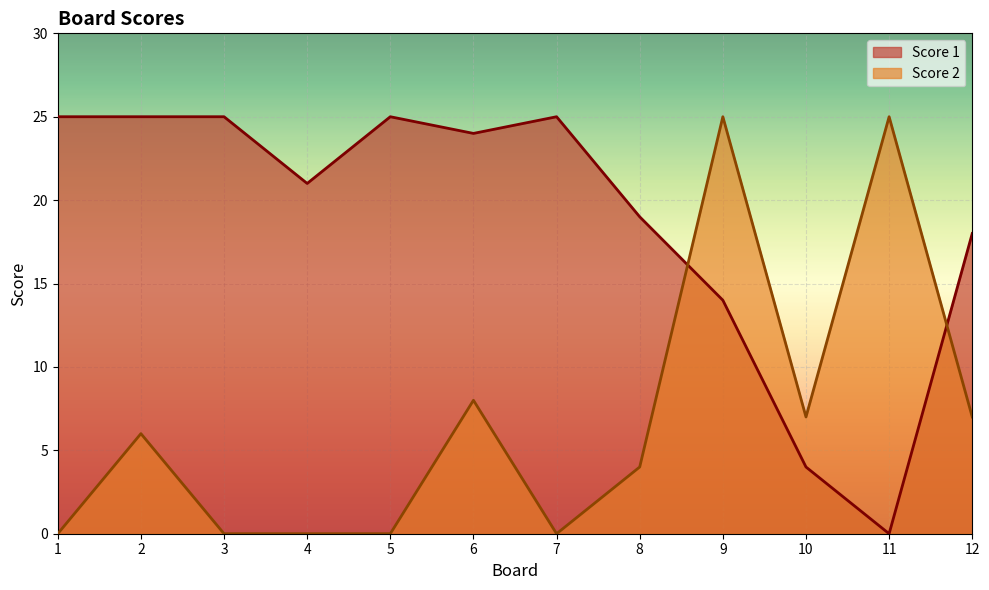

What are all the series names shown in the legend?

Score 1, Score 2